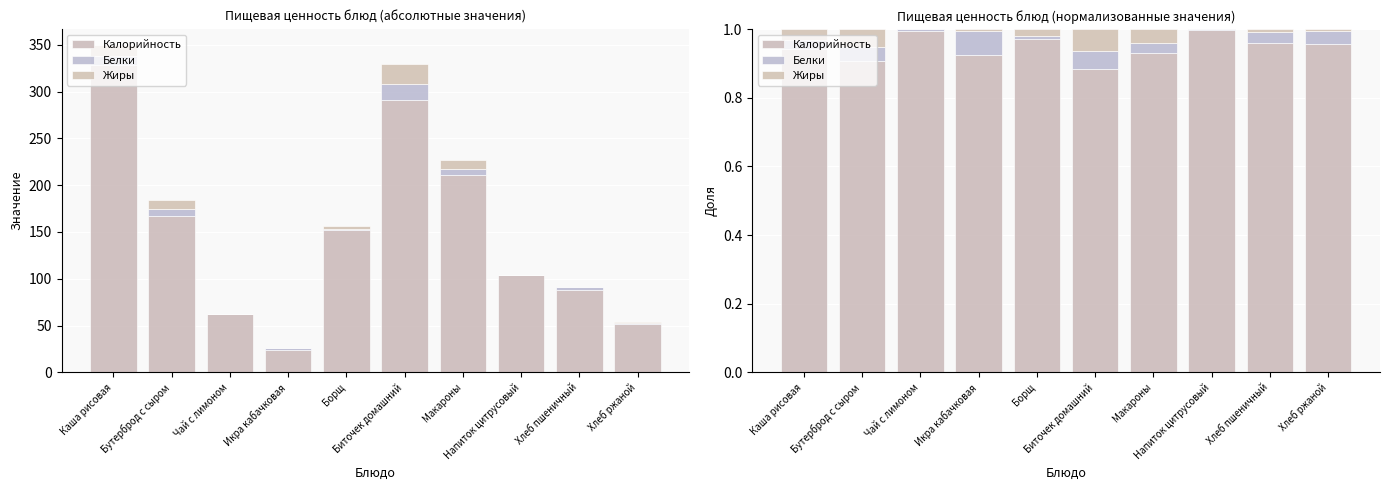

Reading left to right, what are all the values shown in this chart?

Калорийность: 0.9	0.9	1.0	0.9	1.0	0.9	0.9	1.0	1.0	1.0
Белки: 0.0	0.0	0.0	0.1	0.0	0.1	0.0	0.0	0.0	0.0
Жиры: 0.0	0.1	0.0	0.0	0.0	0.1	0.0	0.0	0.0	0.0